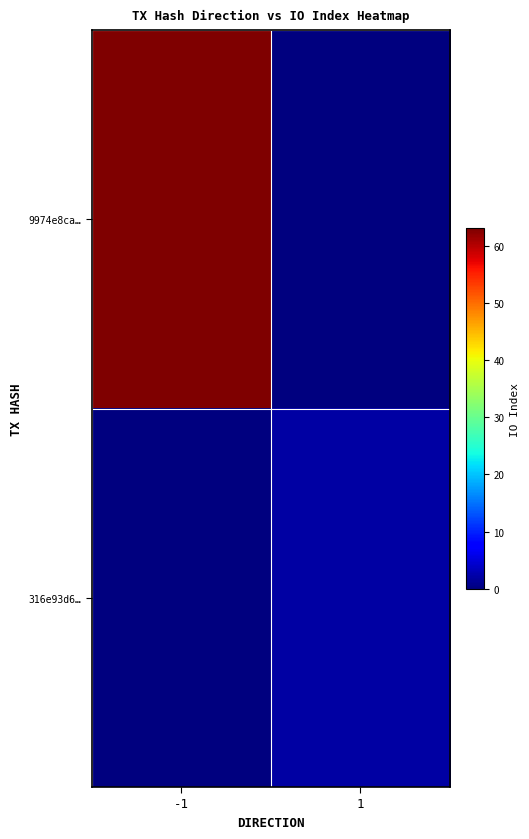

Between -1 and 1, which series saw the biggest shift?

9974e8ca…